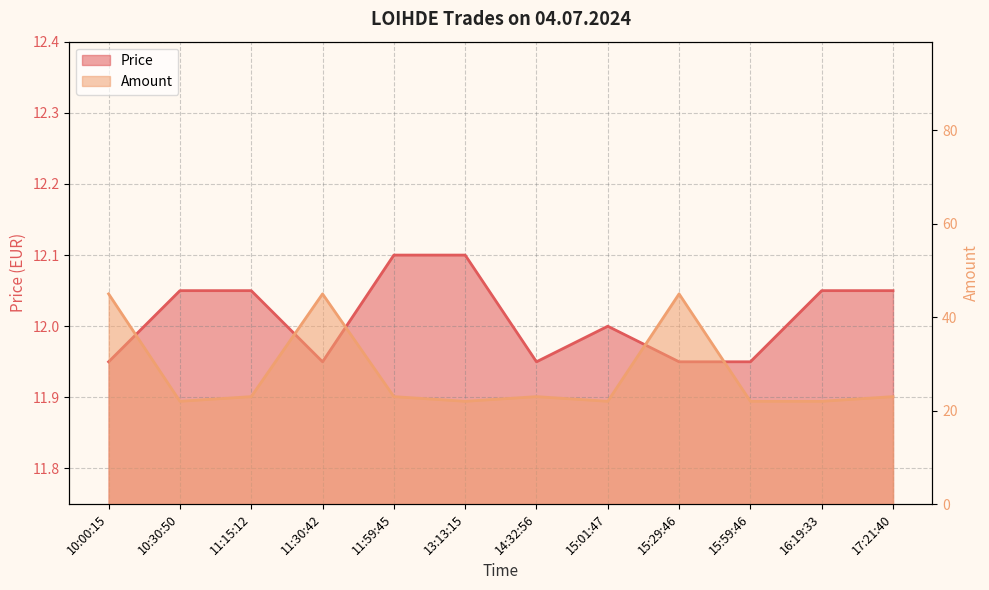

What is the label of the 12th point from the right?

10:00:15